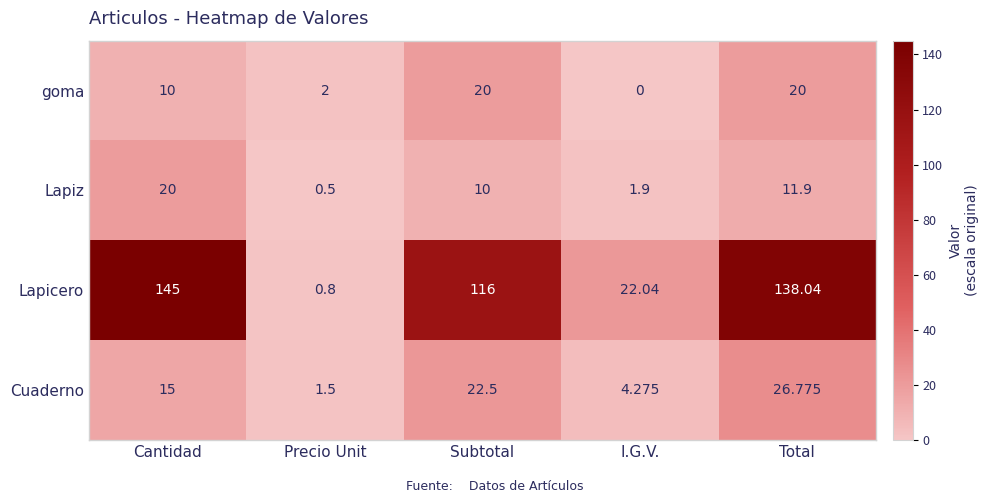

What is the spread (max minus min) of values at Cantidad?

135.0